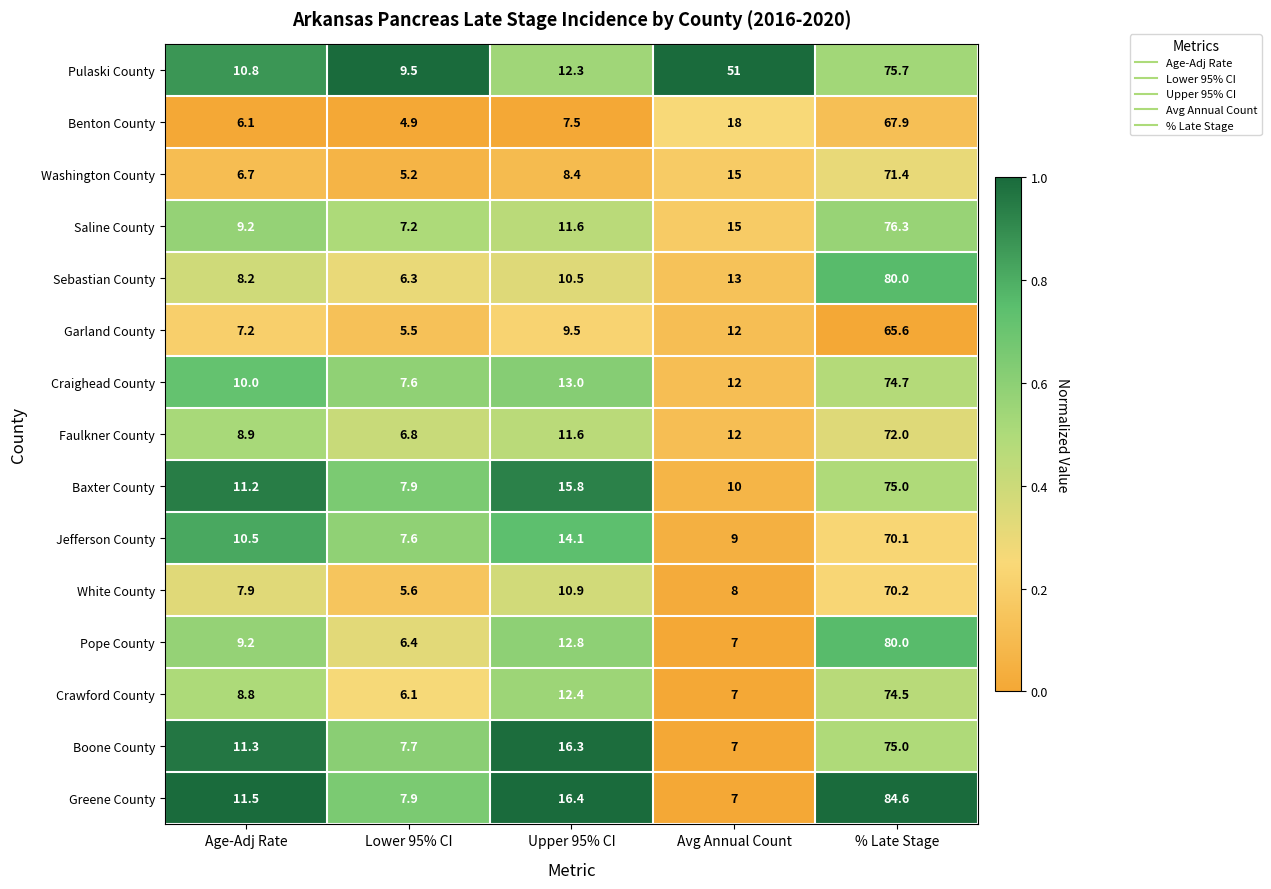

What is the difference between the second highest and second lowest values in the Greene County series?

8.5